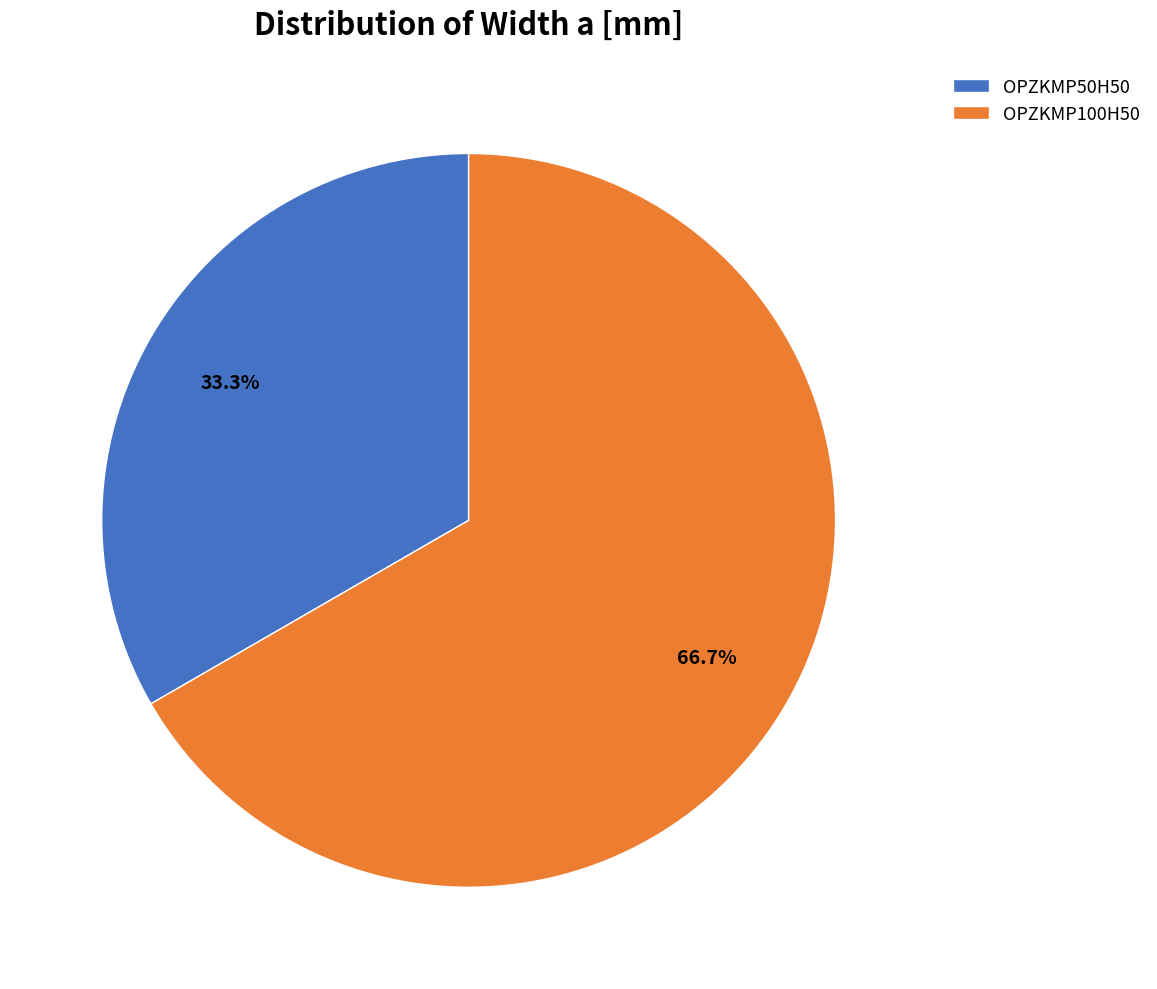

To the nearest percent, what is the average slice percentage?

50%